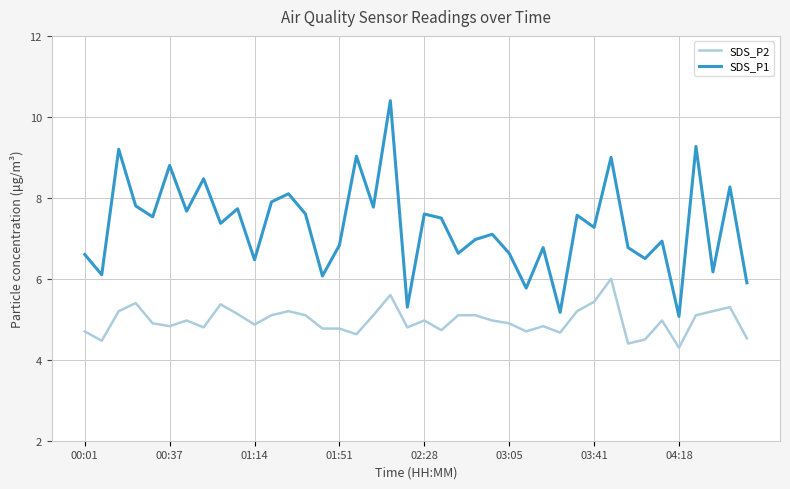

List the series in order of their overall mean, highest first.

SDS_P1, SDS_P2